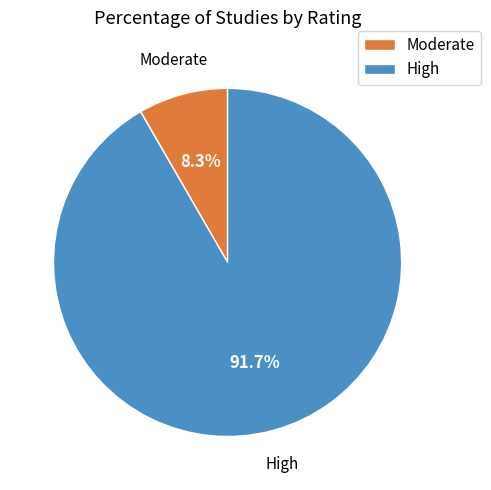

What portion of the pie excludes Moderate?

91.7%